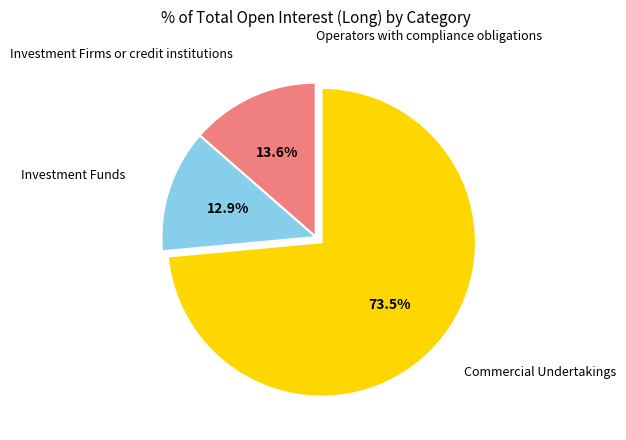

Is there any slice that represents more than half of the pie?

Yes